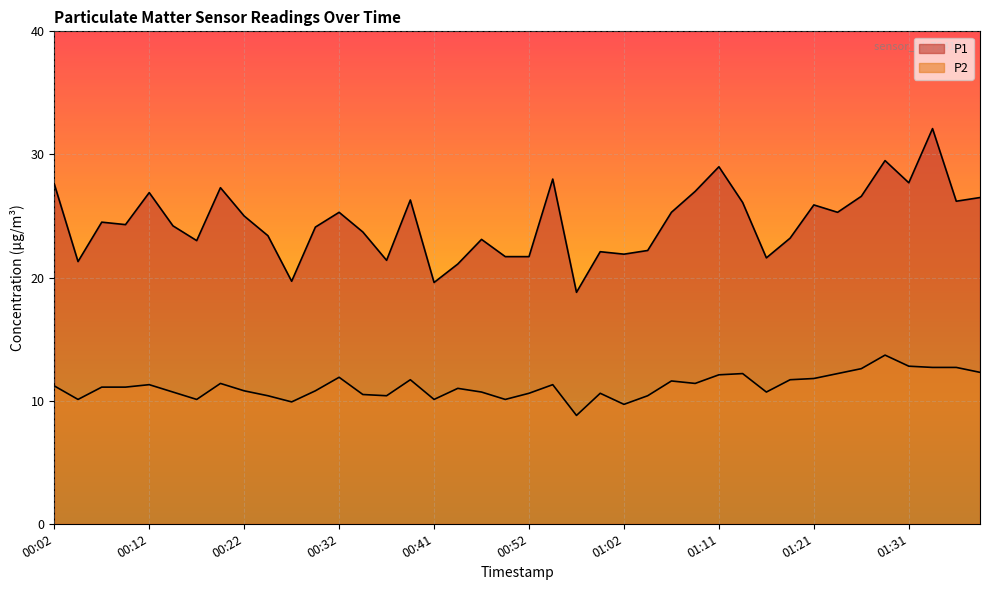

At which category does the chart reach its peak across all series?

01:34